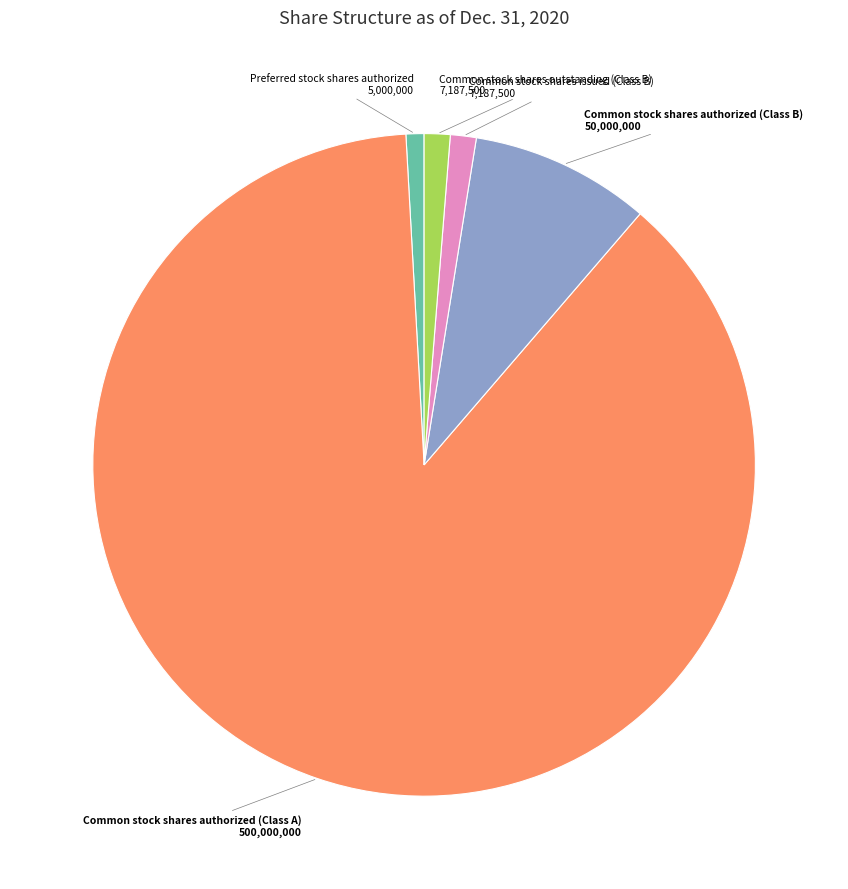

Count the number of slices in the pie.

5